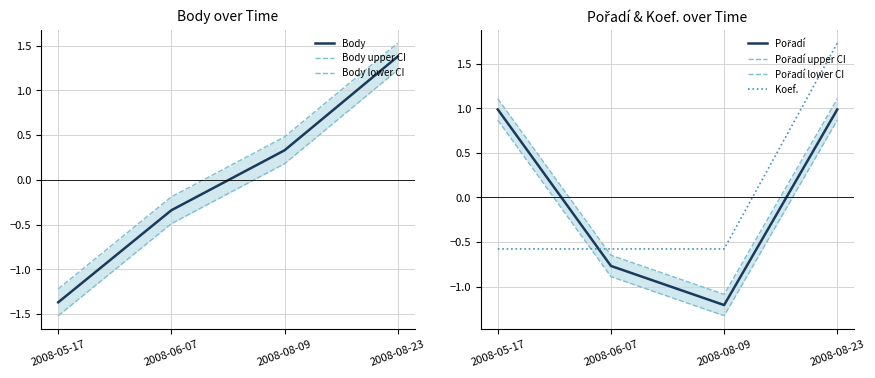

What is the difference between the Body values at 2008-08-09 and 2008-06-07?

0.7